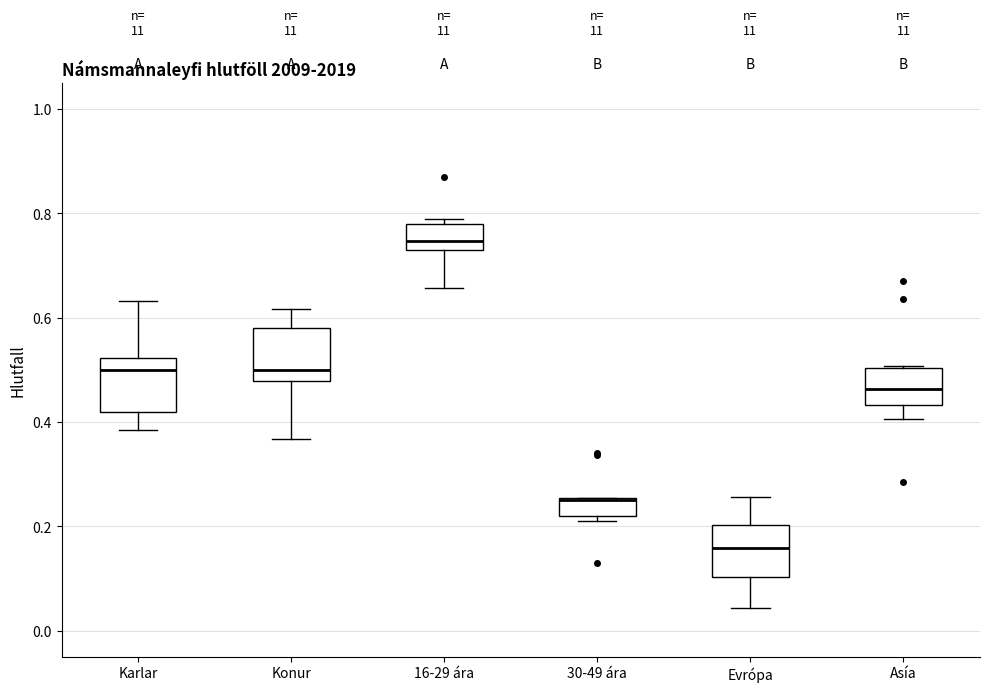

Reading left to right, transcribe this box plot: for each box, give where its median line is, the range the box spans, and where its two whiskers end, as read against the y-axis. The values are not printed on the chart, so give them approximately, as read against the axis.

Karlar: median 0.50, box 0.42 to 0.52, whiskers 0.38 to 0.64
Konur: median 0.50, box 0.48 to 0.58, whiskers 0.36 to 0.62
16-29 ára: median 0.74 (just above the box's lower edge), box 0.74 to 0.78, whiskers 0.66 to 0.80
30-49 ára: median 0.26 (drawn on the box's upper edge), box 0.22 to 0.26, whiskers 0.20 to 0.26
Evrópa: median 0.16, box 0.10 to 0.20, whiskers 0.04 to 0.26
Asía: median 0.46, box 0.44 to 0.50, whiskers 0.40 to 0.50